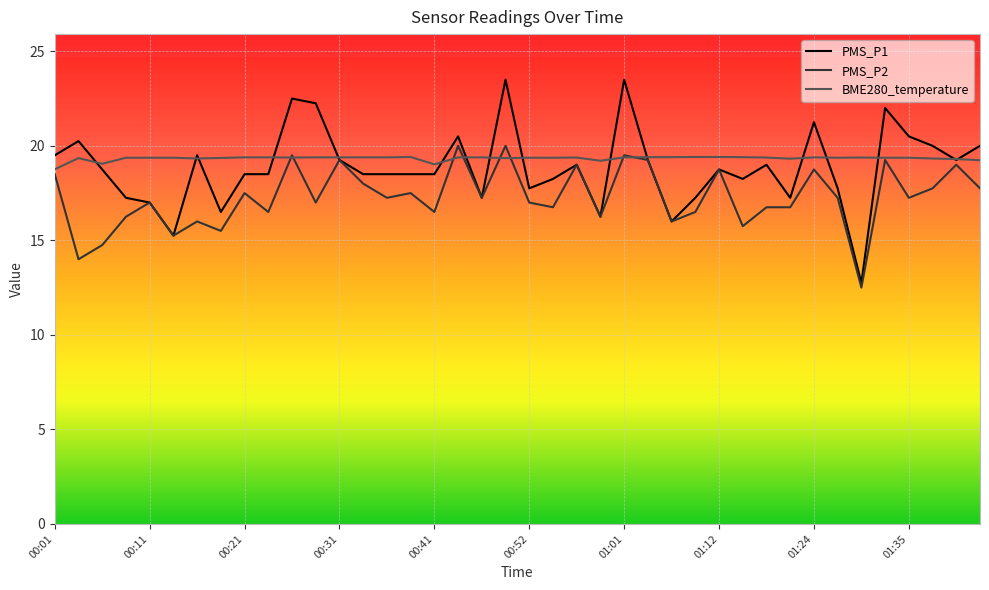

What is the minimum value shown in the chart?

12.5